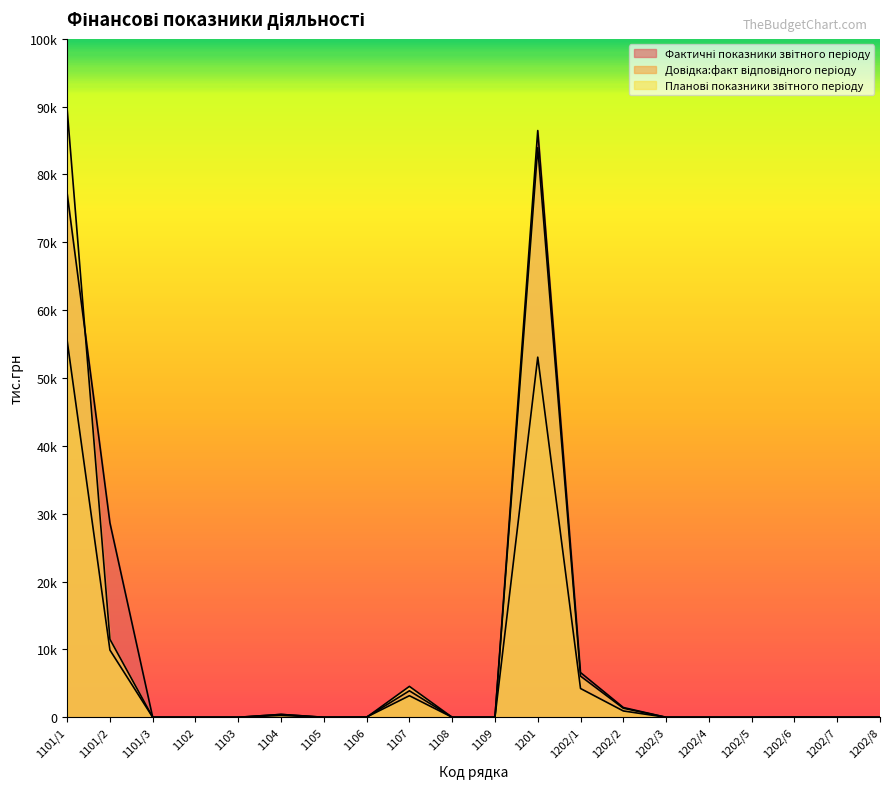

Which series has the largest range (max minus min)?

Планові показники звітного періоду